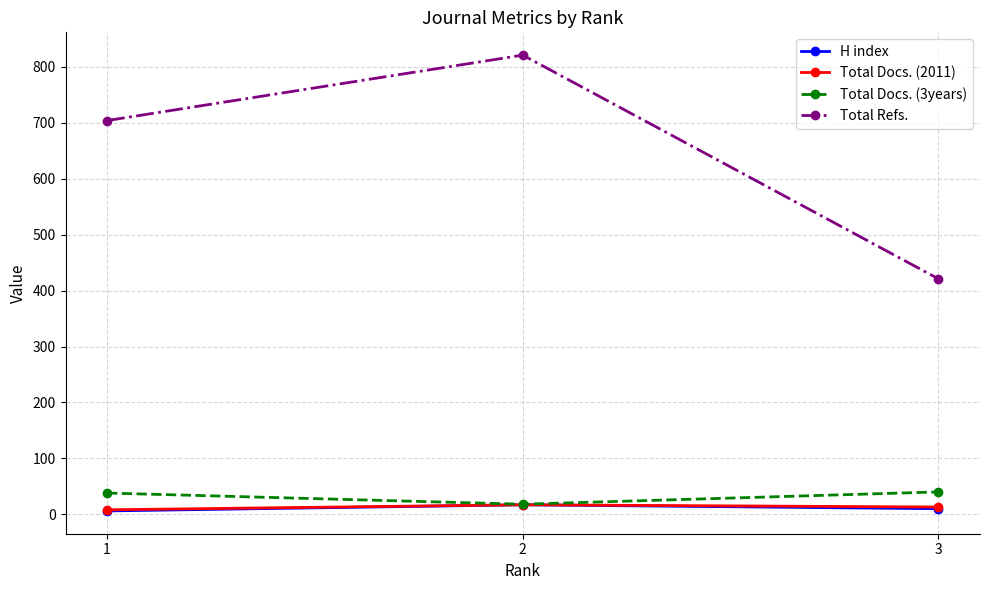

What is the difference between the maximum and minimum values in the Total Docs. (3years) series?

22